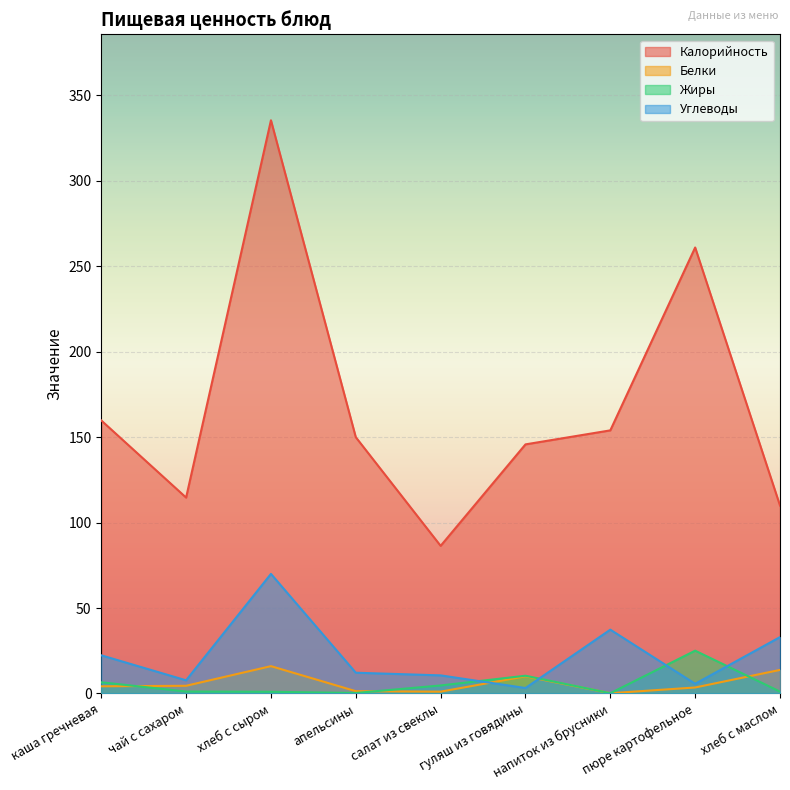

How many lines are shown in the chart?

4